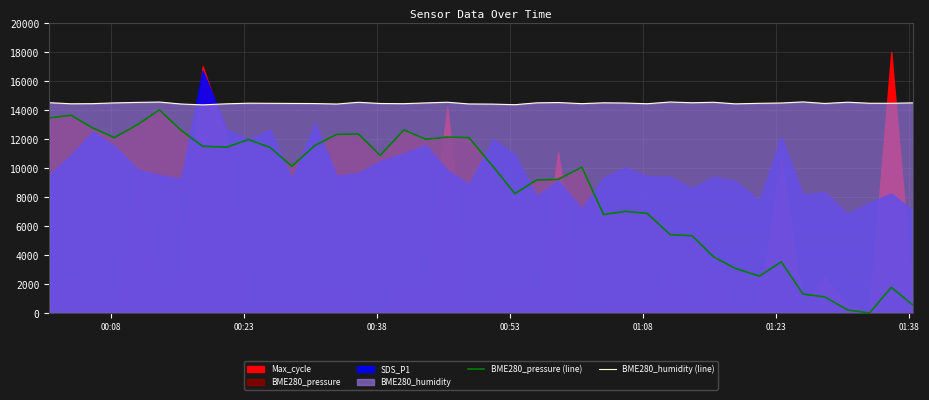

True or false: BME280_humidity (line) and BME280_pressure (line) cross at least once.

False